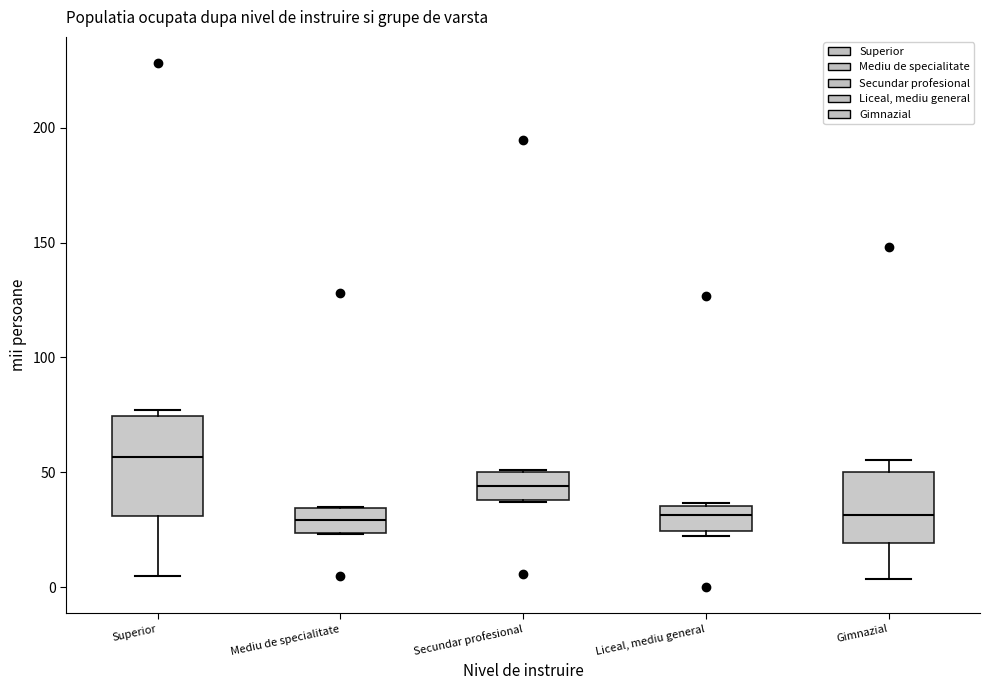

Reading left to right, read every box against the y-axis: the position of its median line, the range the box covers, and the ends of its whiskers. The values are not printed on the chart, so give them approximately, as read against the axis.

Superior: median 55, box 30 to 75, whiskers 5 to 75 (just above the box's upper edge)
Mediu de specialitate: median 30, box 25 to 35, whiskers 25 to 35
Secundar profesional: median 45, box 40 to 50, whiskers 35 to 50
Liceal, mediu general: median 30, box 25 to 35, whiskers 20 to 35
Gimnazial: median 30, box 20 to 50, whiskers 5 to 55